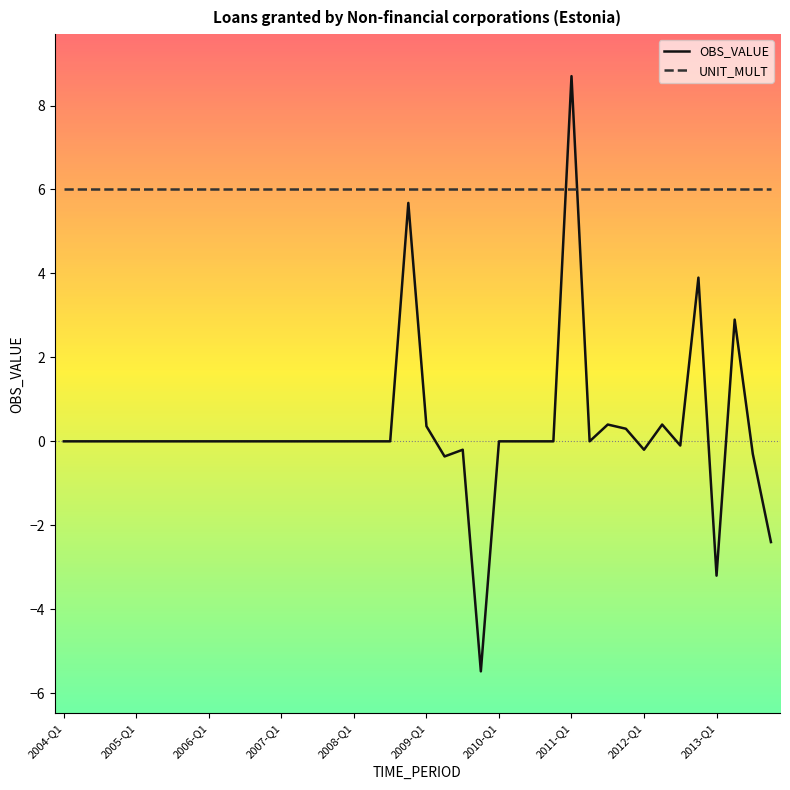

What is the minimum value shown in the chart?

-5.5